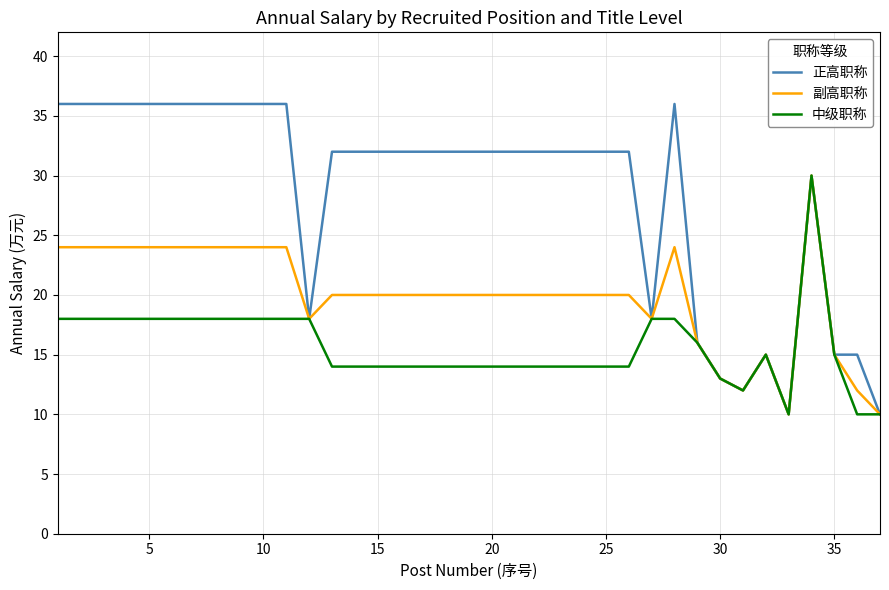

List the series in order of their overall mean, lowest first.

中级职称, 副高职称, 正高职称